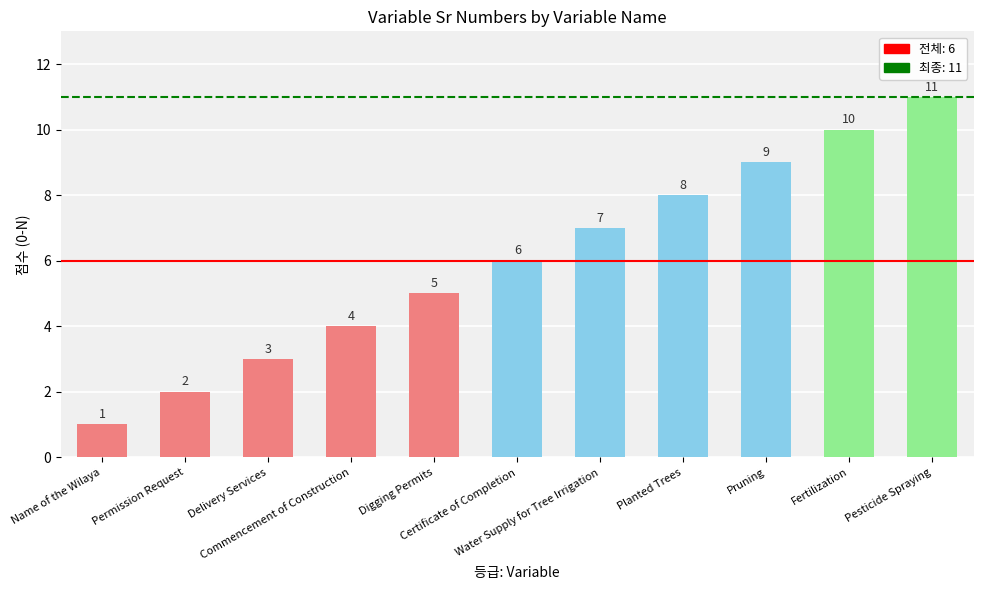

Between Delivery Services and Water Supply for Tree Irrigation, which is larger?

Water Supply for Tree Irrigation